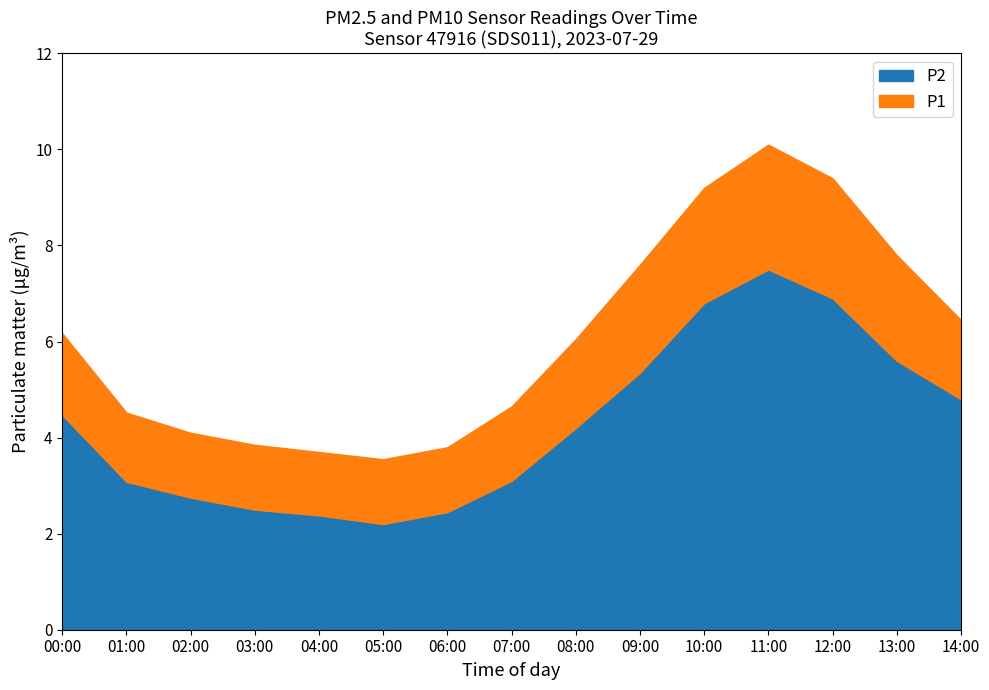

What is the difference between the highest and lowest values at 05:00?

1.3